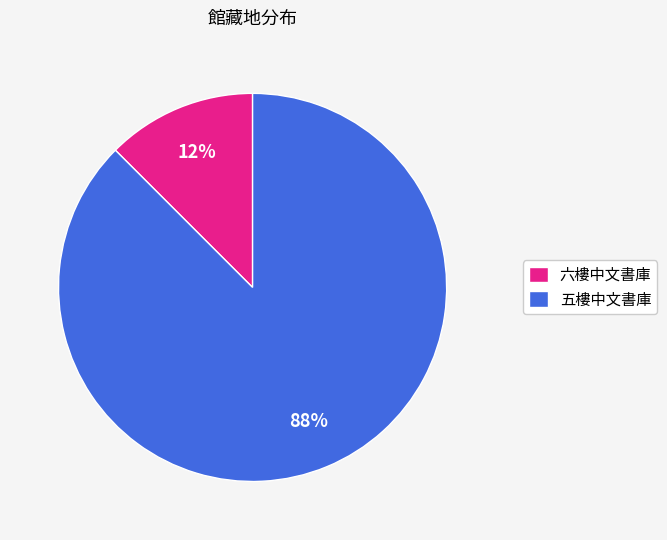

Is the sum of 六樓中文書庫 and 五樓中文書庫 greater than half?

Yes